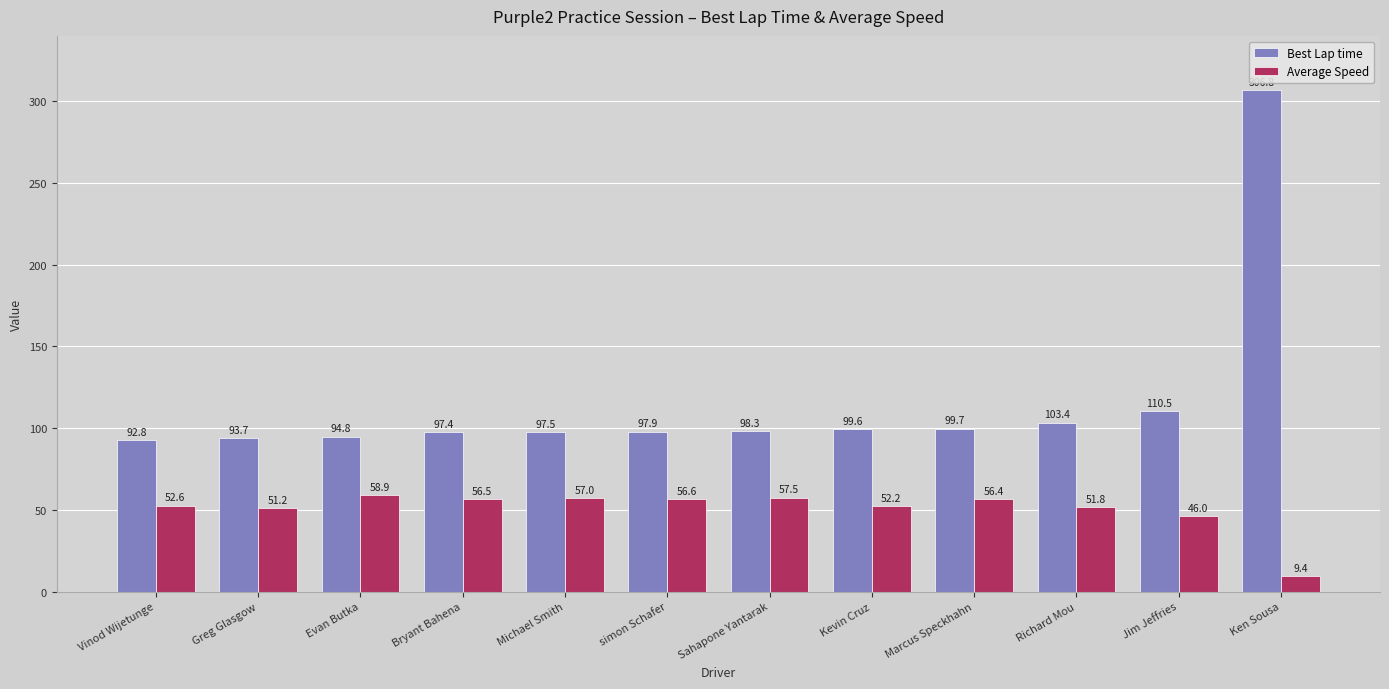

What is the minimum value shown in the chart?

9.4